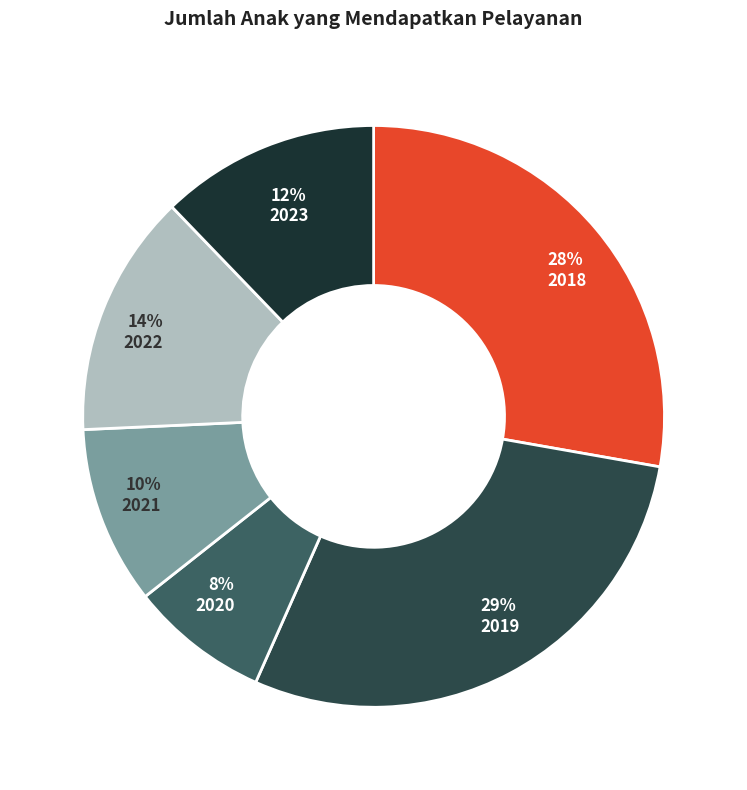

Count the number of slices in the pie.

6